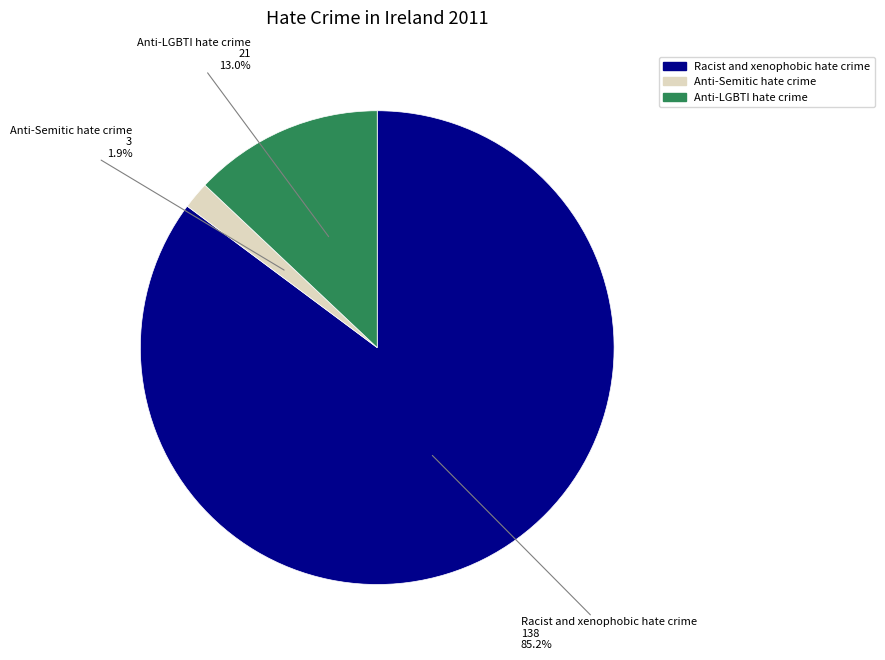

Rank the categories by value from lowest to highest.

Anti-Semitic hate crime, Anti-LGBTI hate crime, Racist and xenophobic hate crime